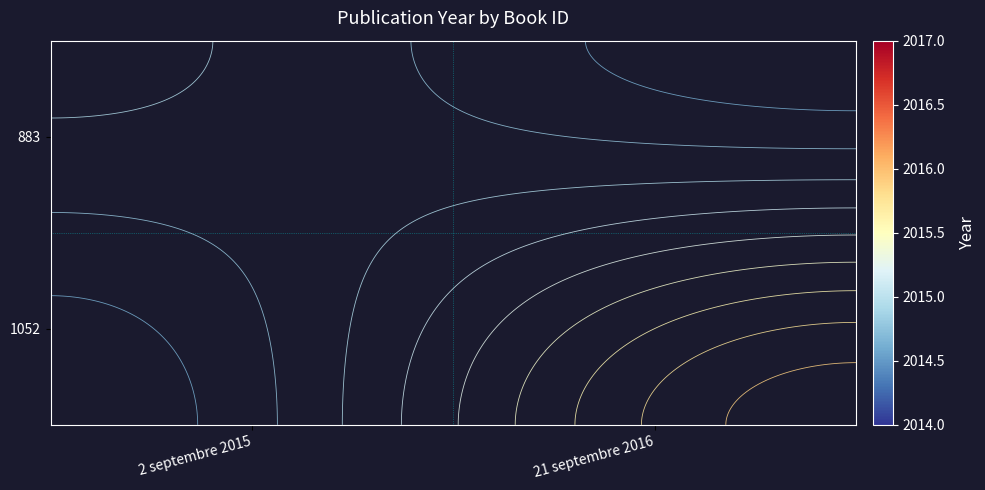

What is the maximum value shown in the chart?

2016.0